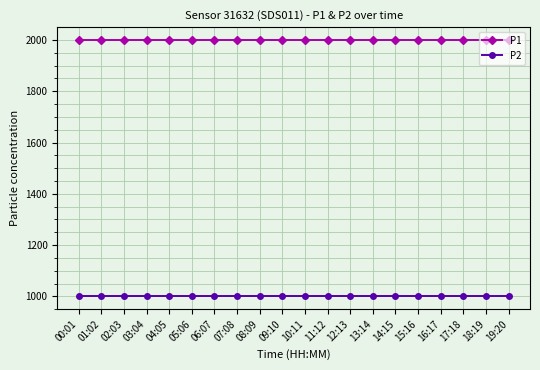

What is the sum of all P2 values?

19998.0